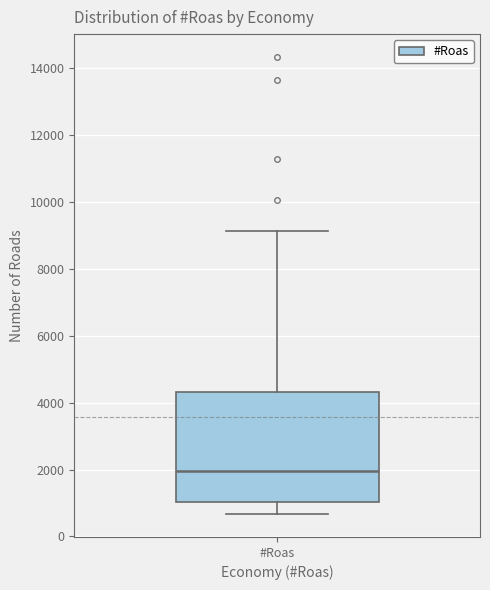

Read this box plot against the y-axis: the position of the median line, the range covered by the box, and the ends of both whiskers. The values are not printed on the chart, so give them approximately, as read against the axis.

median 2000, box 1000 to 4400, whiskers 600 to 9200